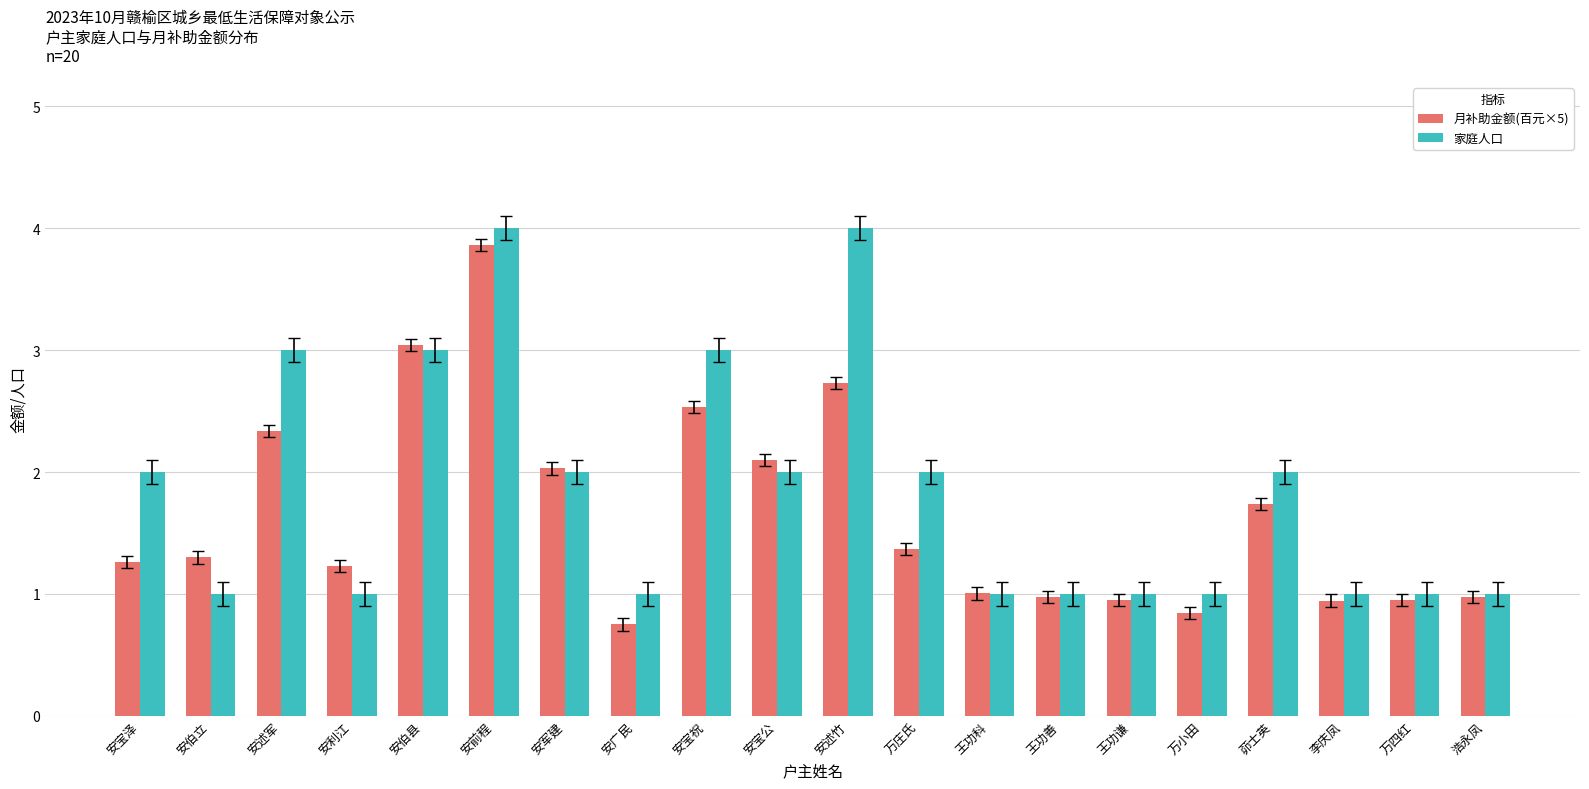

Rank the series at 安广民 from lowest to highest value.

月补助金额(百元×5), 家庭人口